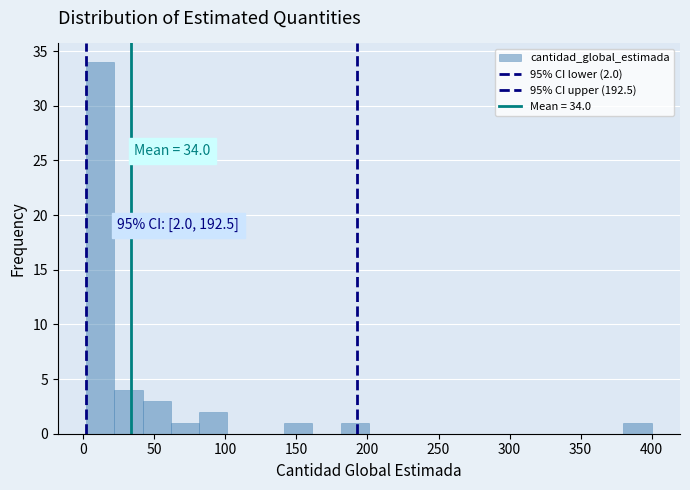

Around what value on the x-axis is the tallest bar? Give the approximate position of its centre, as read against the axis.

10